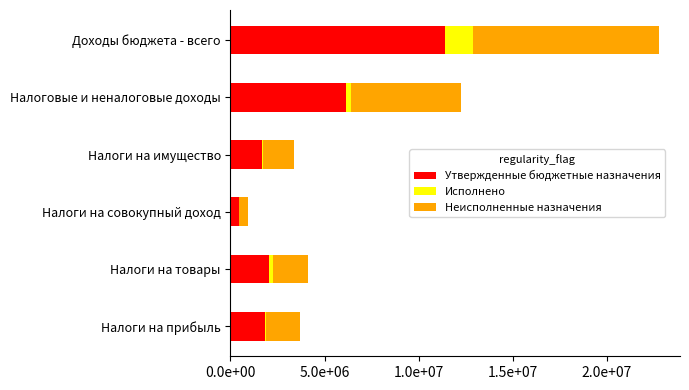

Which series has the largest total across all categories?

Утвержденные бюджетные назначения